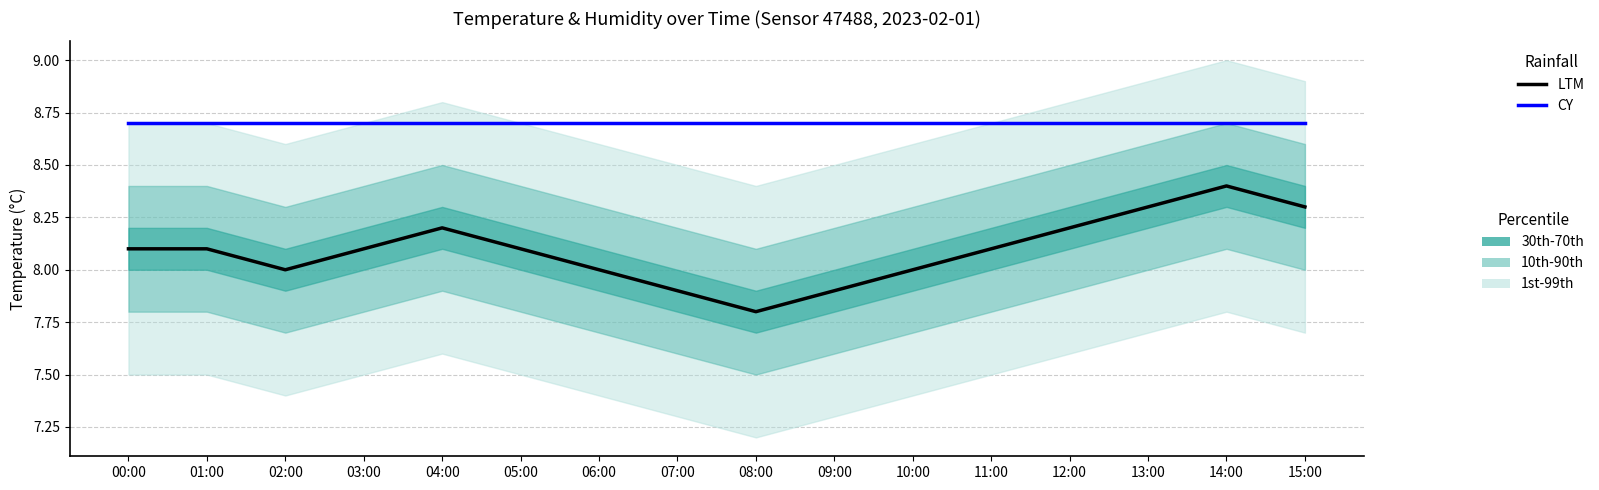

How many values in the LTM series exceed 8?

10